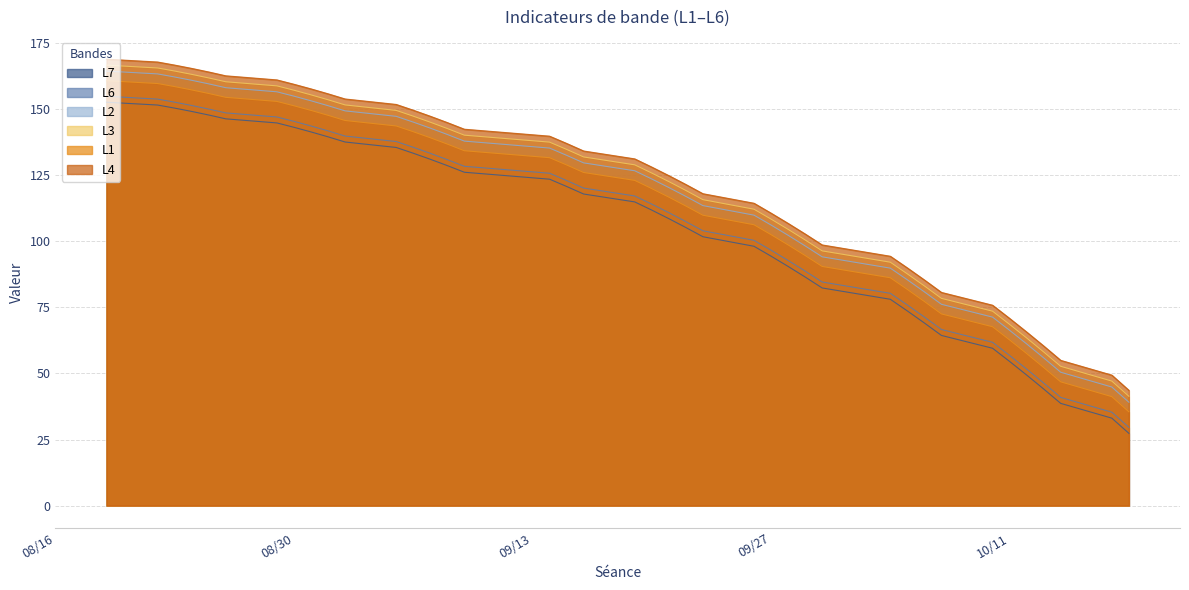

True or false: L1 and L3 intersect in this chart.

False